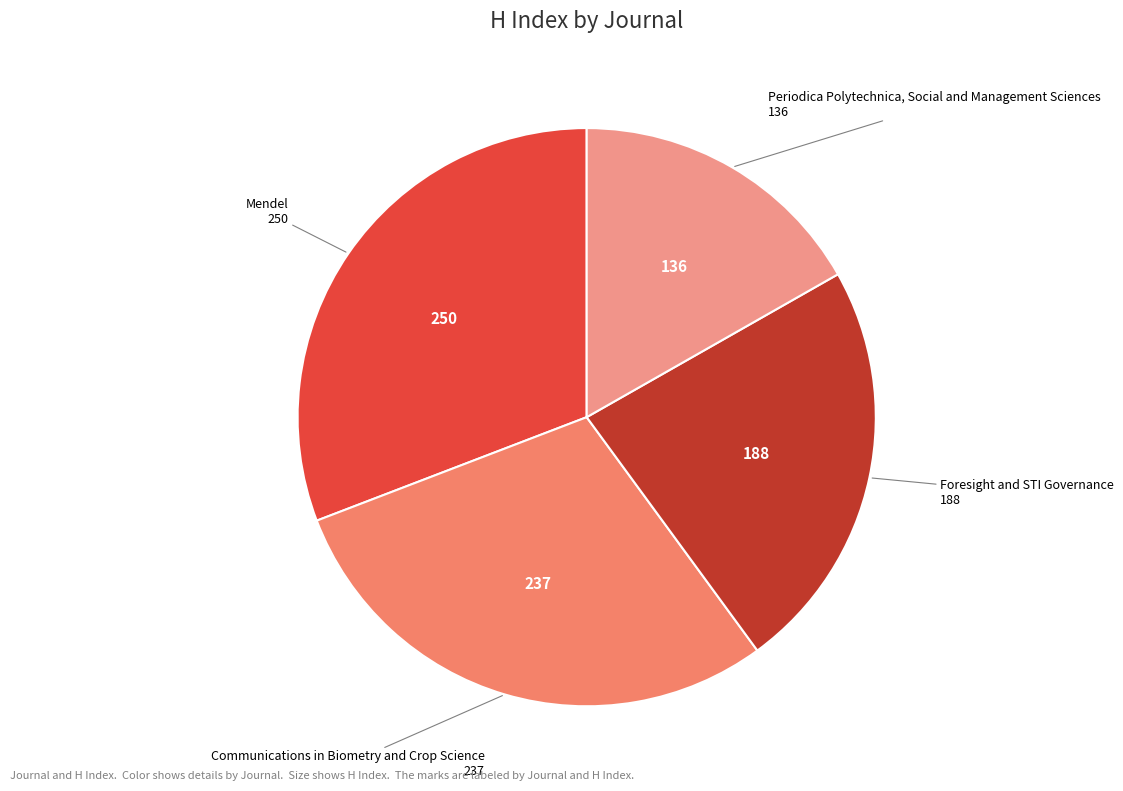

Is there any slice that represents more than half of the pie?

No